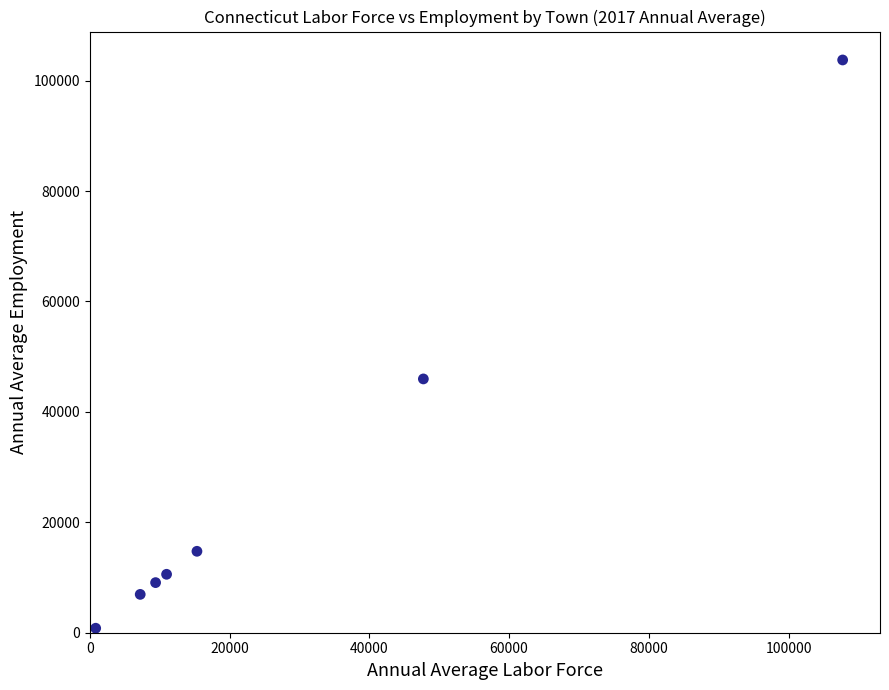

What is the range of Y values (max minus min)?

102935